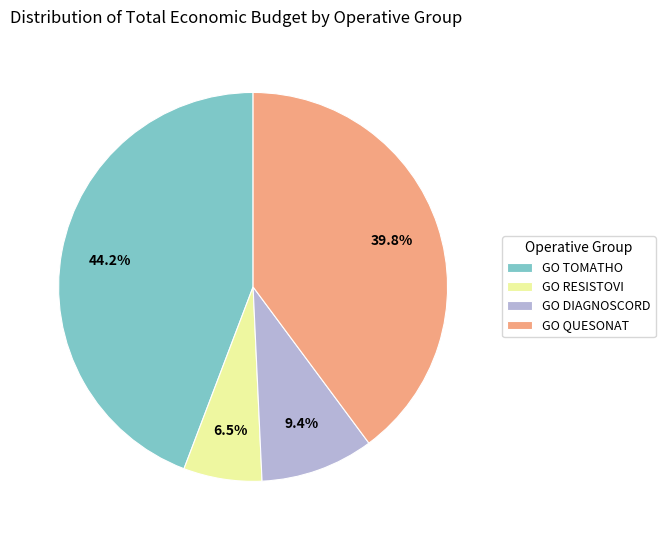

What is the smallest slice in the pie chart?

GO RESISTOVI